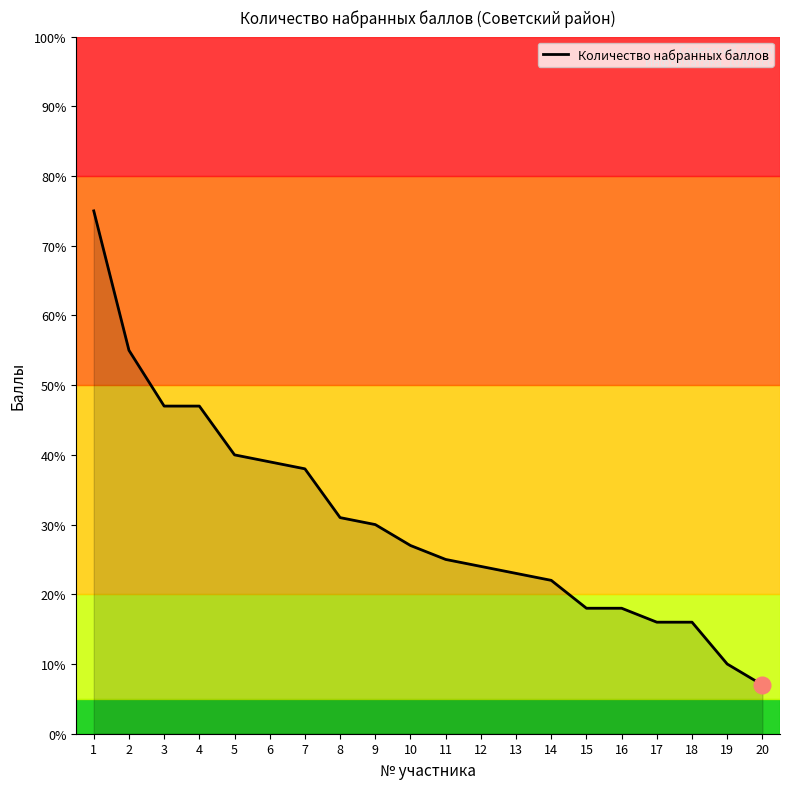

Does the chart display data point markers on the line(s)?

No